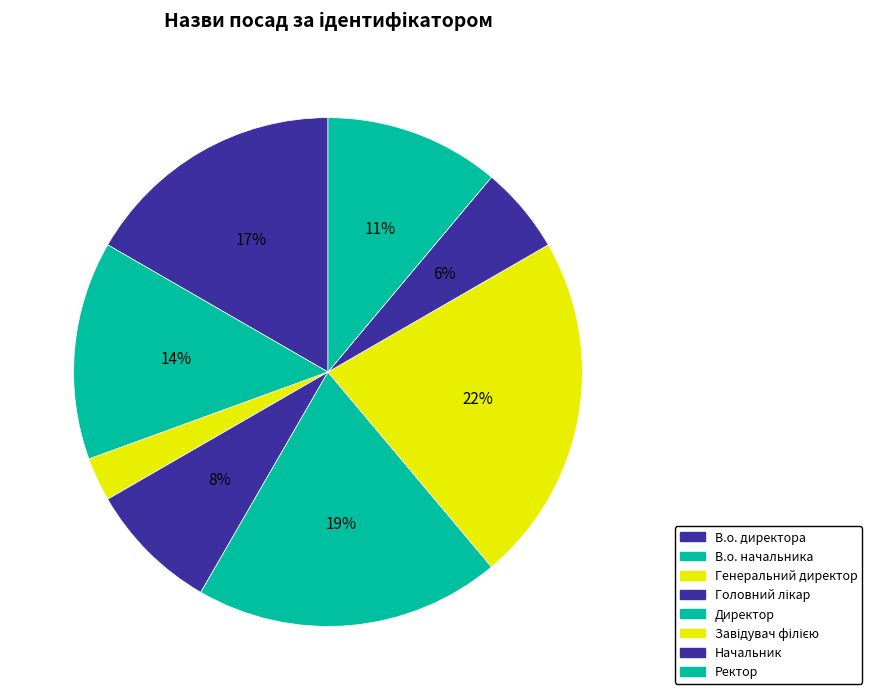

To the nearest percent, what is the difference between the В.о. начальника and Ректор slice percentages?

3%